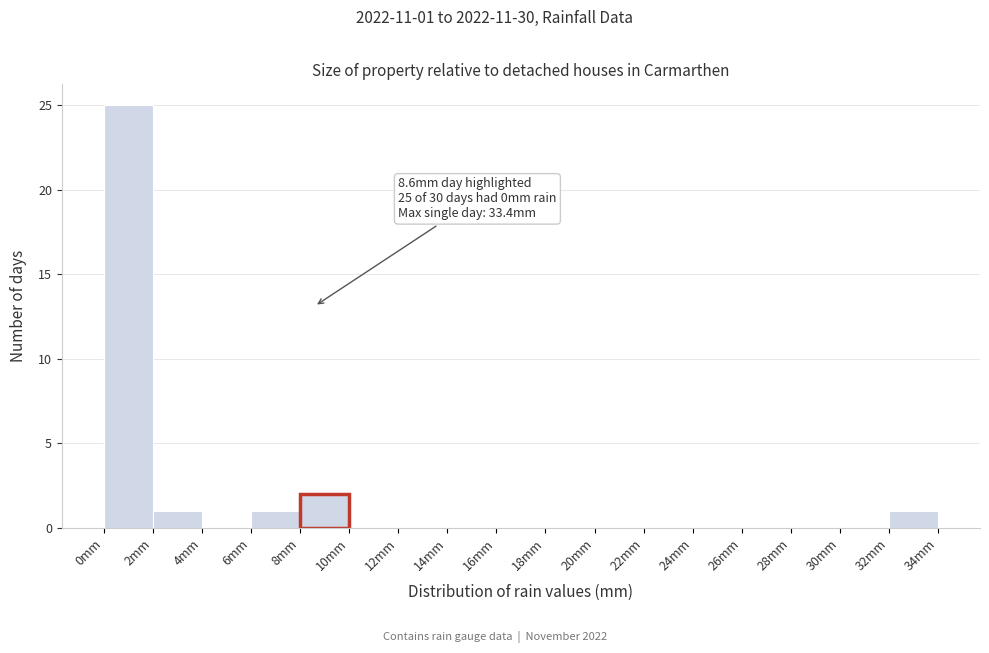

Which range on the x-axis has the tallest bar?

0 to 2